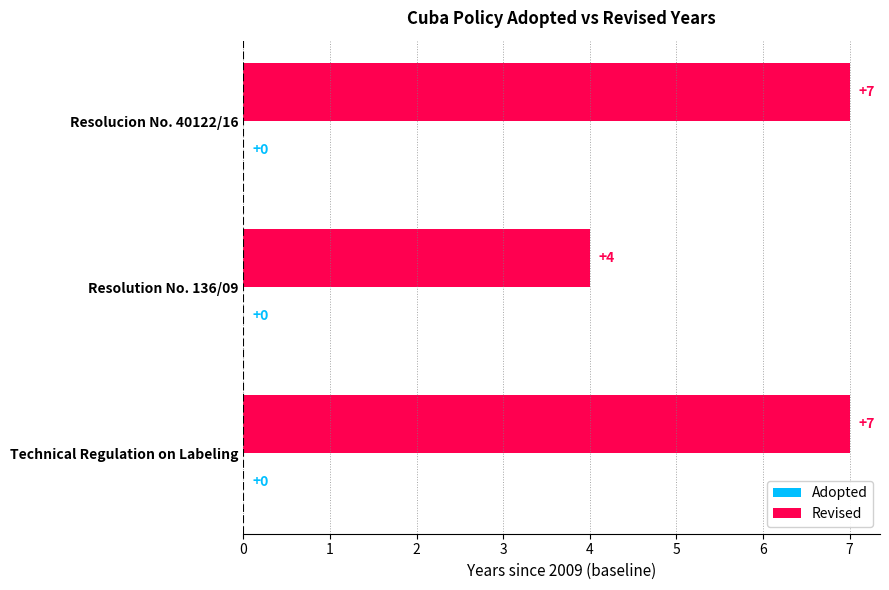

What is the change in value from Resolution No. 136/09 to Technical Regulation on Labeling?

+3